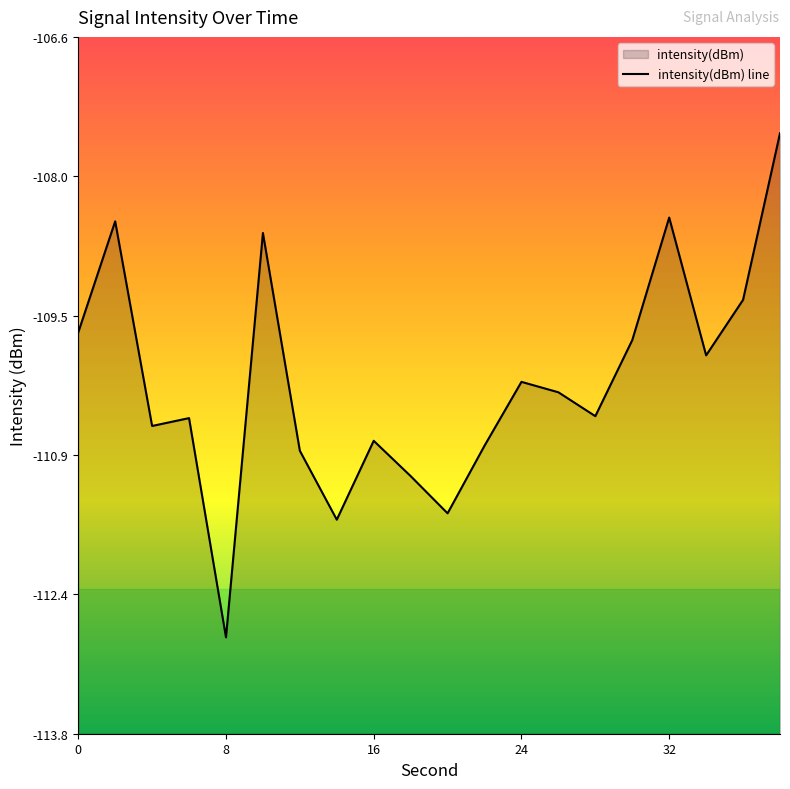

Between 4 and 30, which is larger?

30